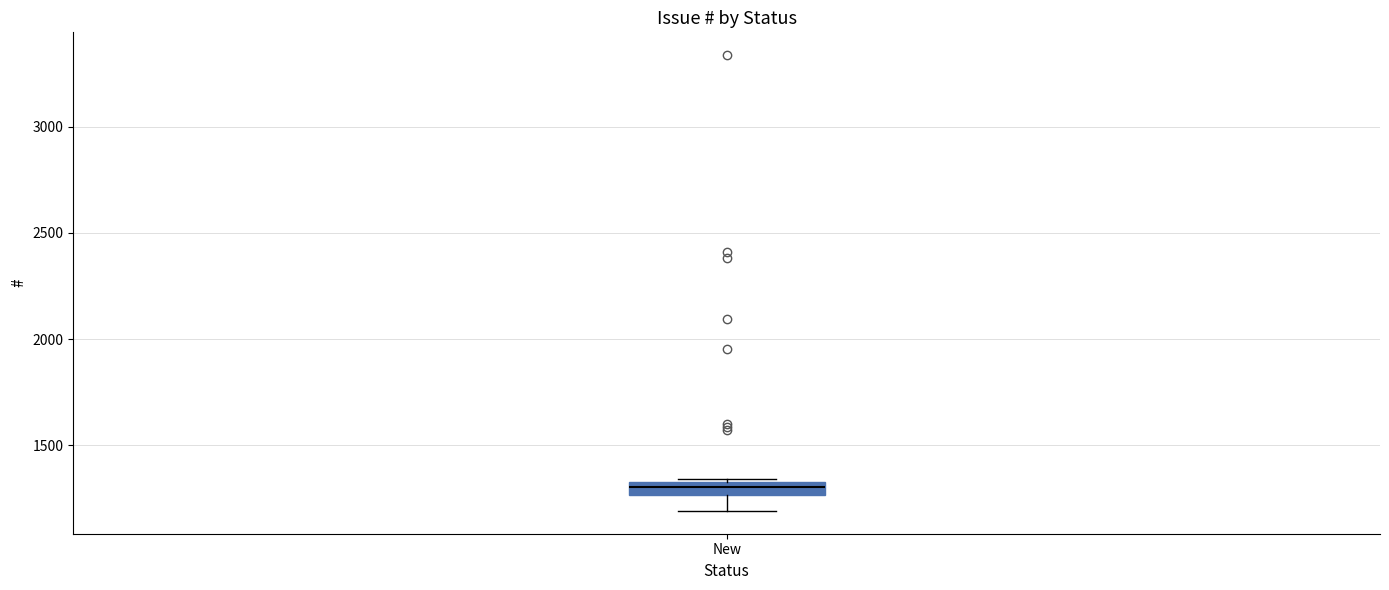

Where is the lower edge of the box for New on the y-axis? The values are not printed on the chart, so give them approximately, as read against the axis.

1250